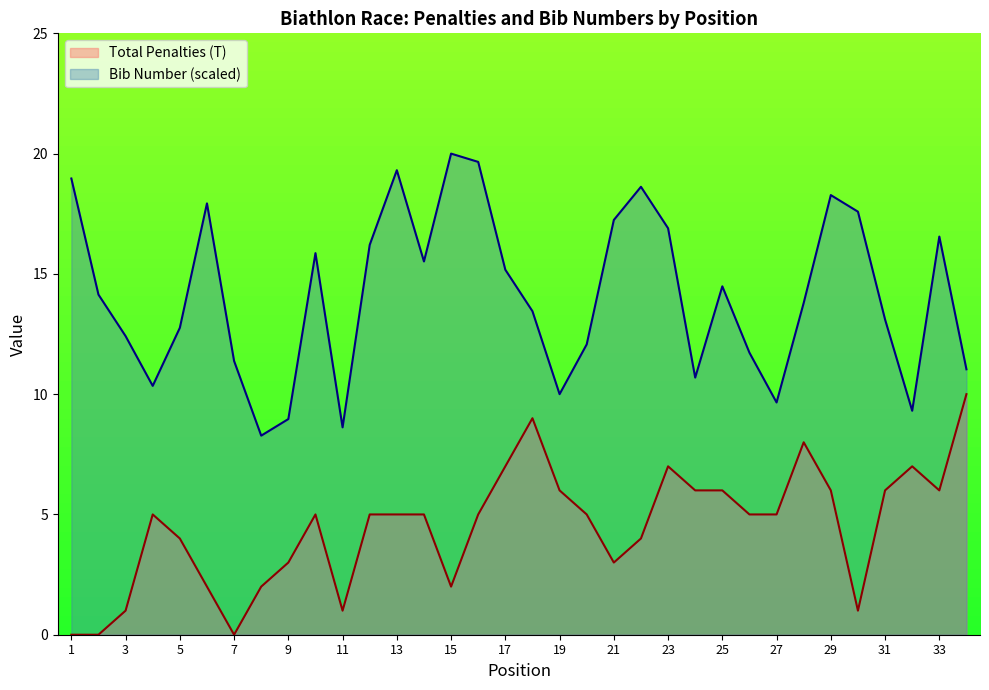

Which label corresponds to the smallest value in the chart?

1